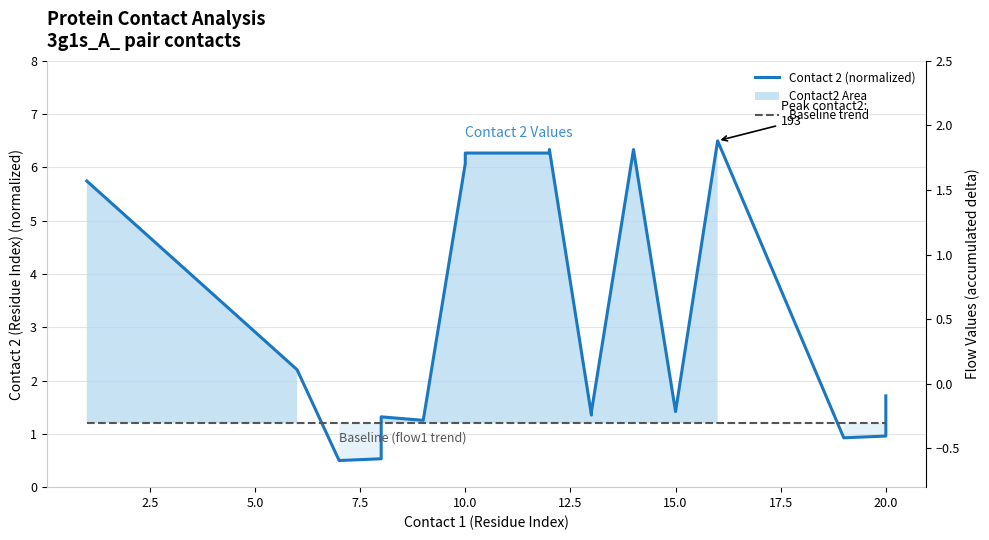

What is the average value of the Baseline (flow1 trend) series?

1.2